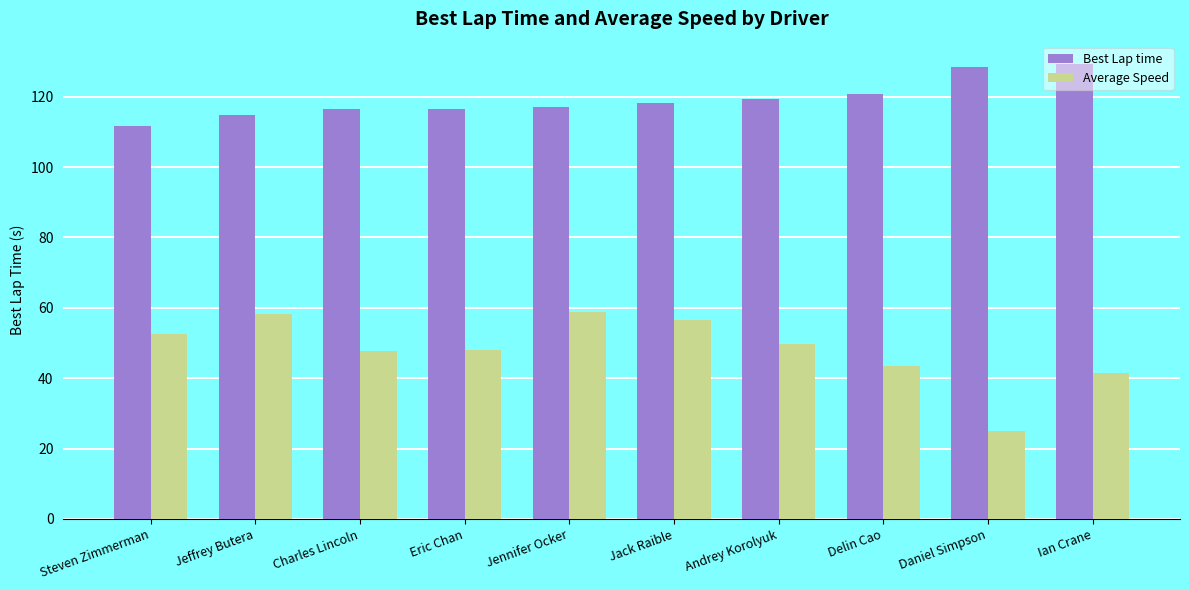

What position from the left is Delin Cao?

8